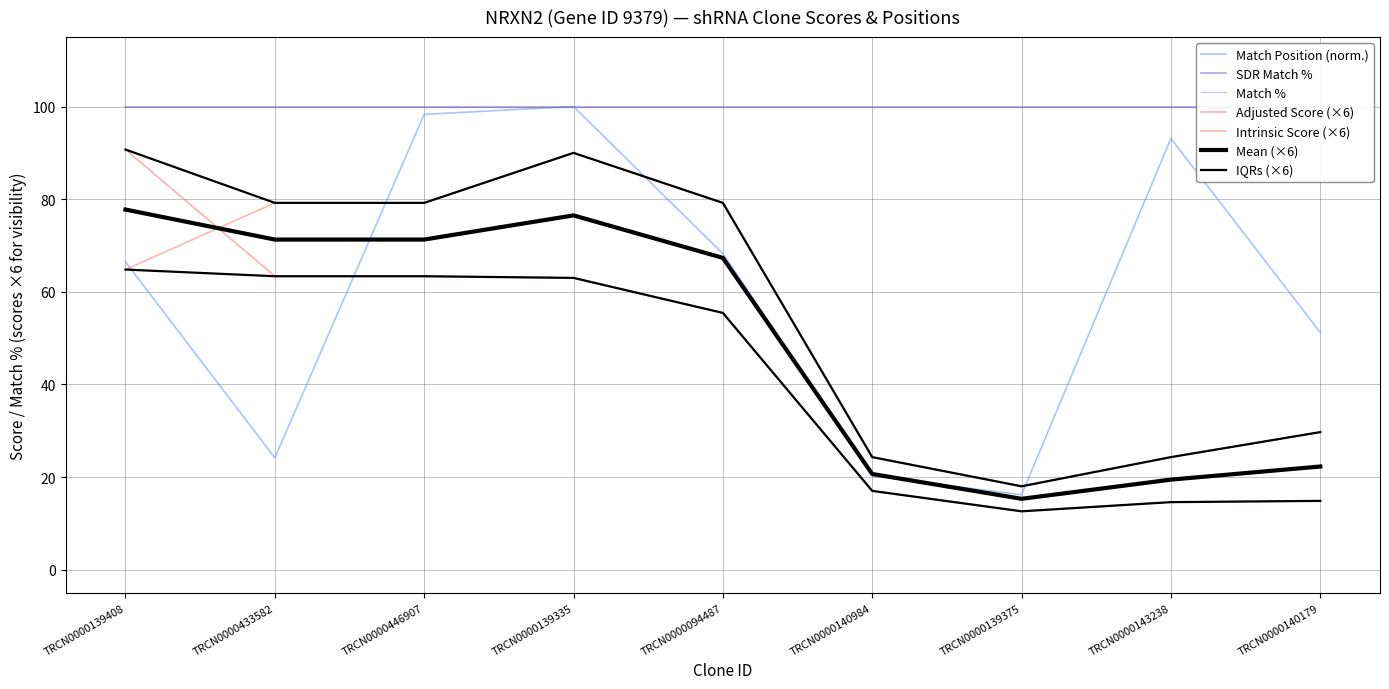

Which series ends up on top after the final intersection of Intrinsic Score and Adjusted Score?

Intrinsic Score